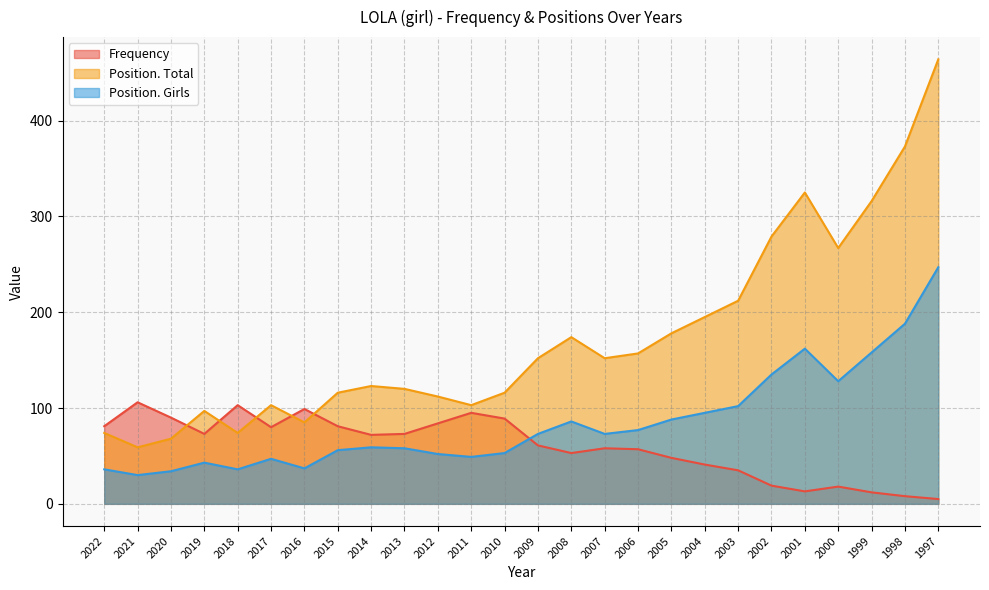

Which label corresponds to the largest value in the chart?

1997